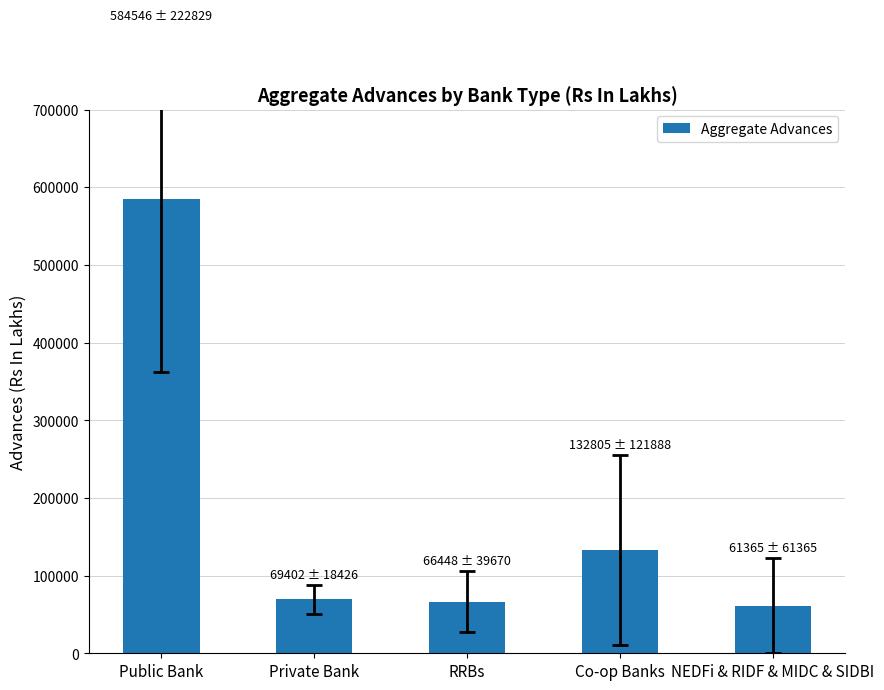

Approximately how many times larger is the value at RRBs compared to Private Bank?

1.0